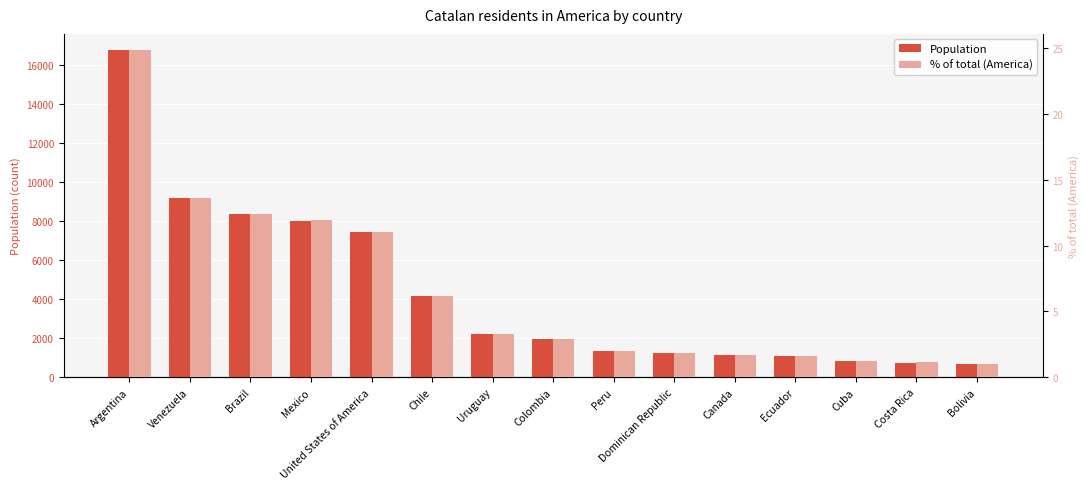

What are all the series names shown in the legend?

Population, % of total (America)